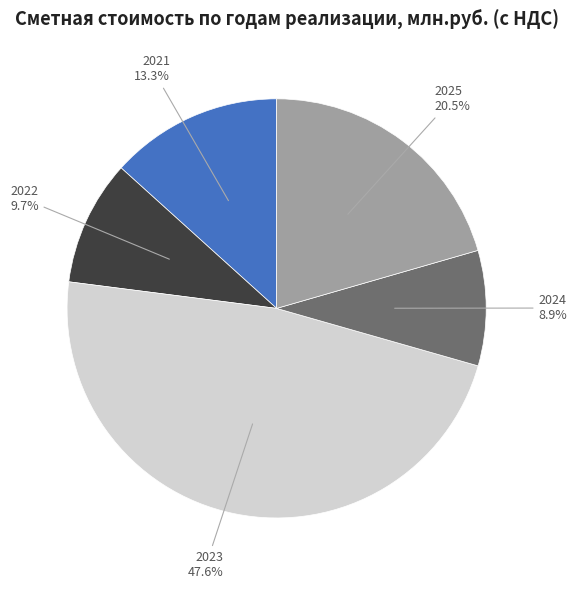

Approximately how many times larger is the value at 2021 compared to 2025?

0.6